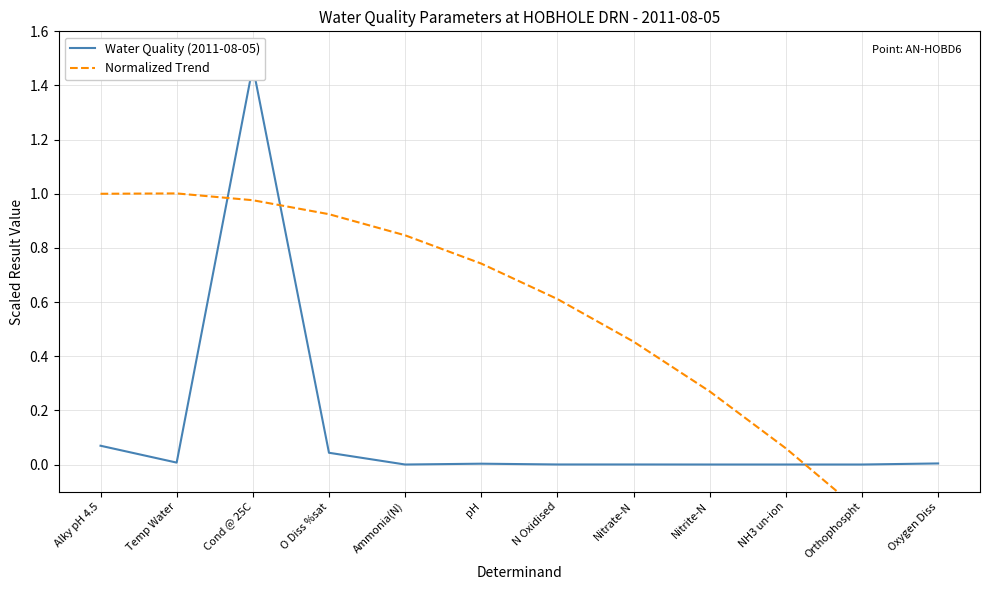

How many series are shown in this chart?

2